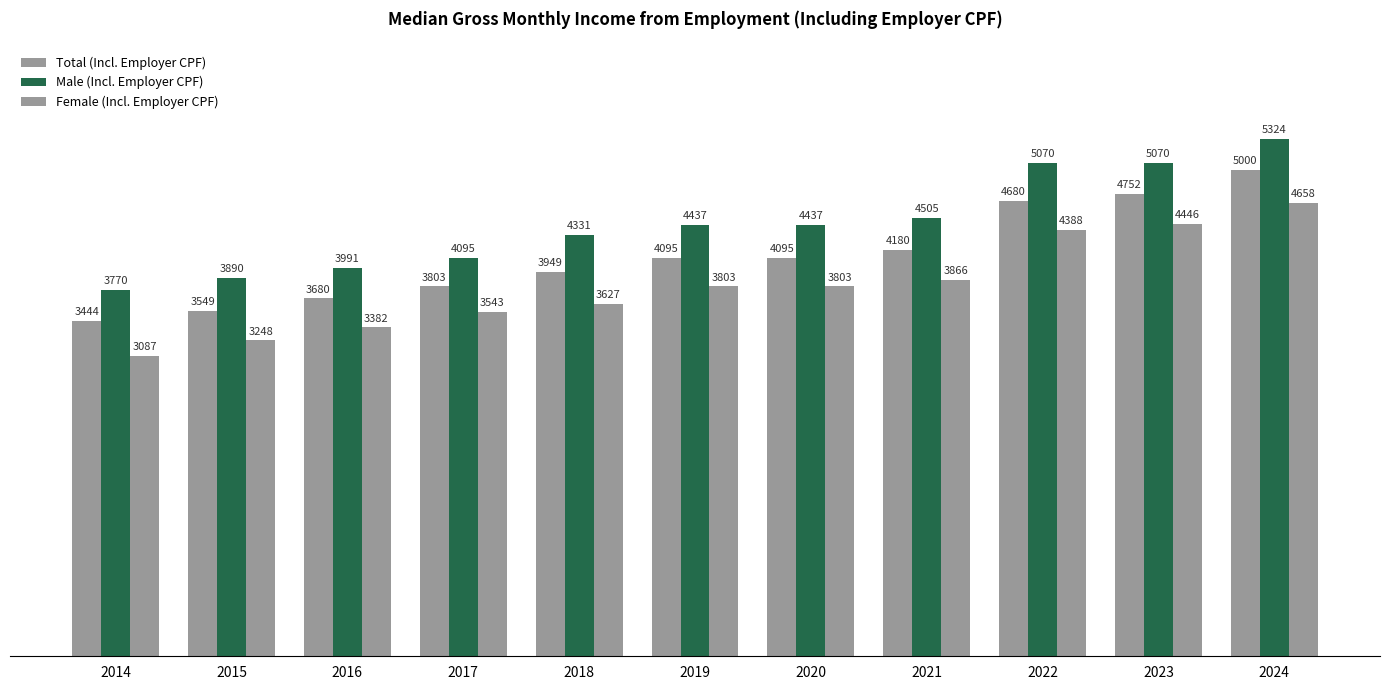

Does the chart contain any negative values?

No